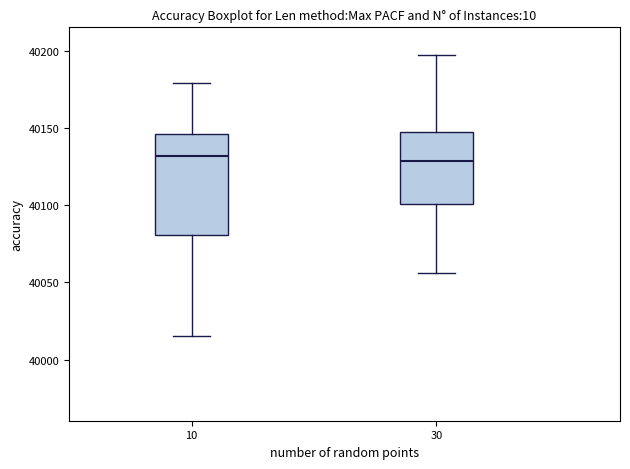

Which box is the tallest, from its lower edge to its upper edge?

10